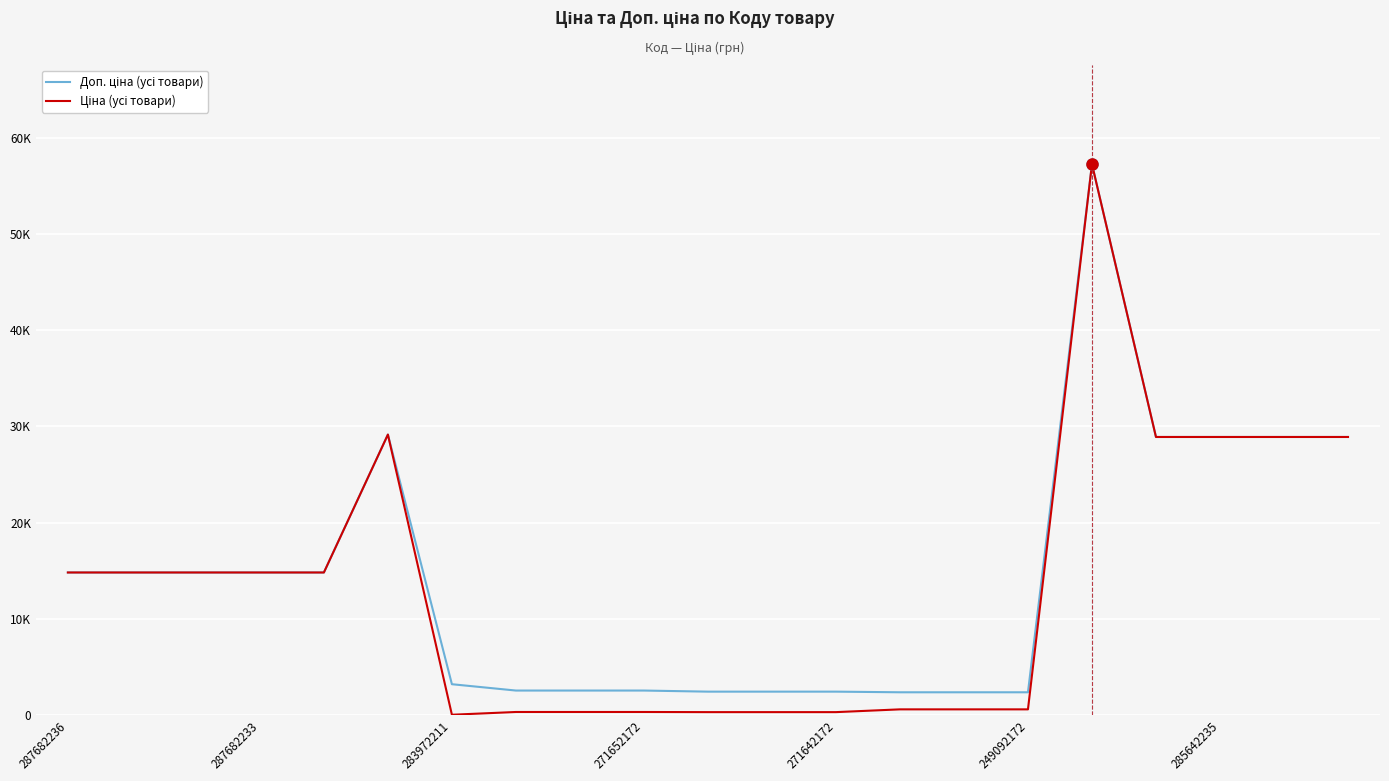

Does the chart display data point markers on the line(s)?

No